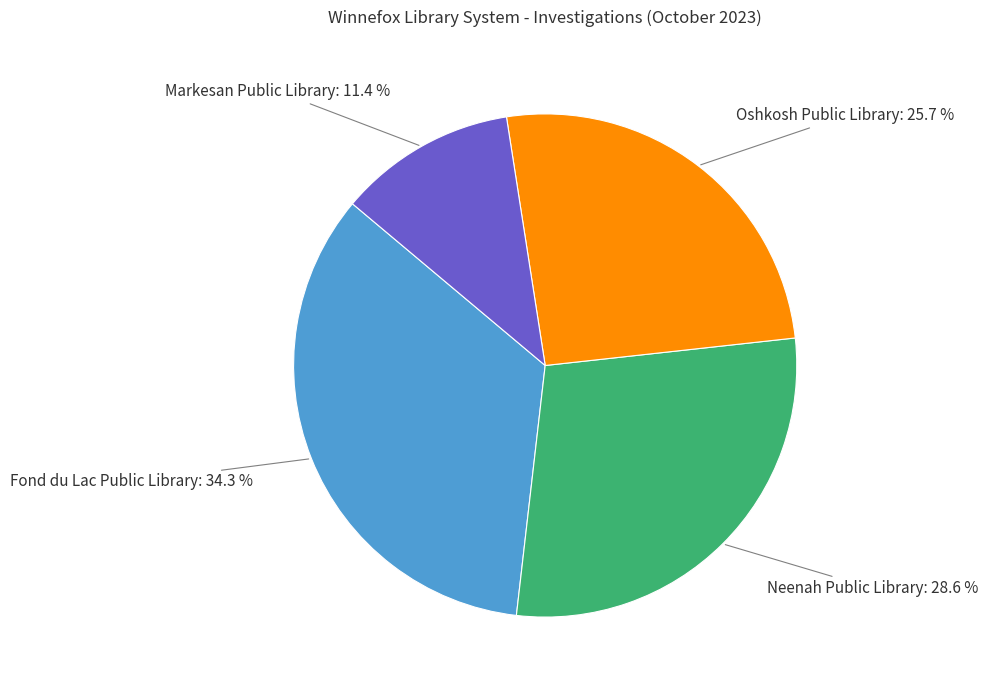

Rank the categories by value from lowest to highest.

Markesan Public Library, Oshkosh Public Library, Neenah Public Library, Fond du Lac Public Library